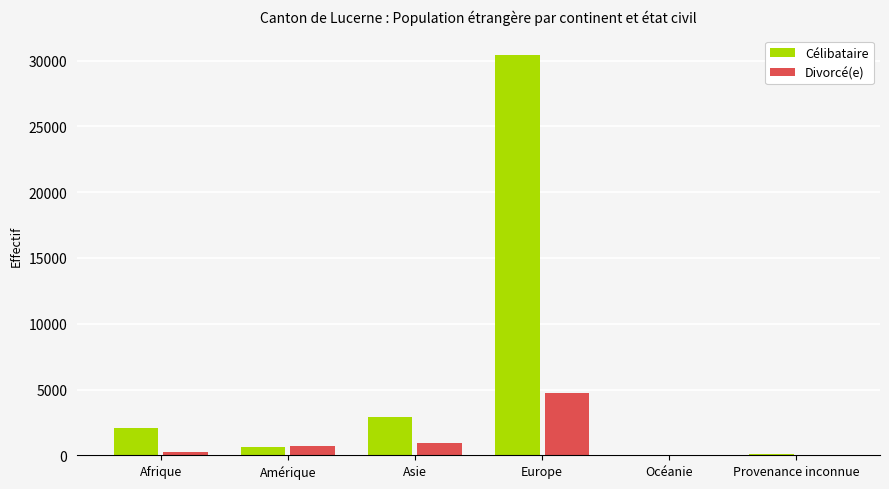

What is the sum of all Divorcé(e) values?

6677